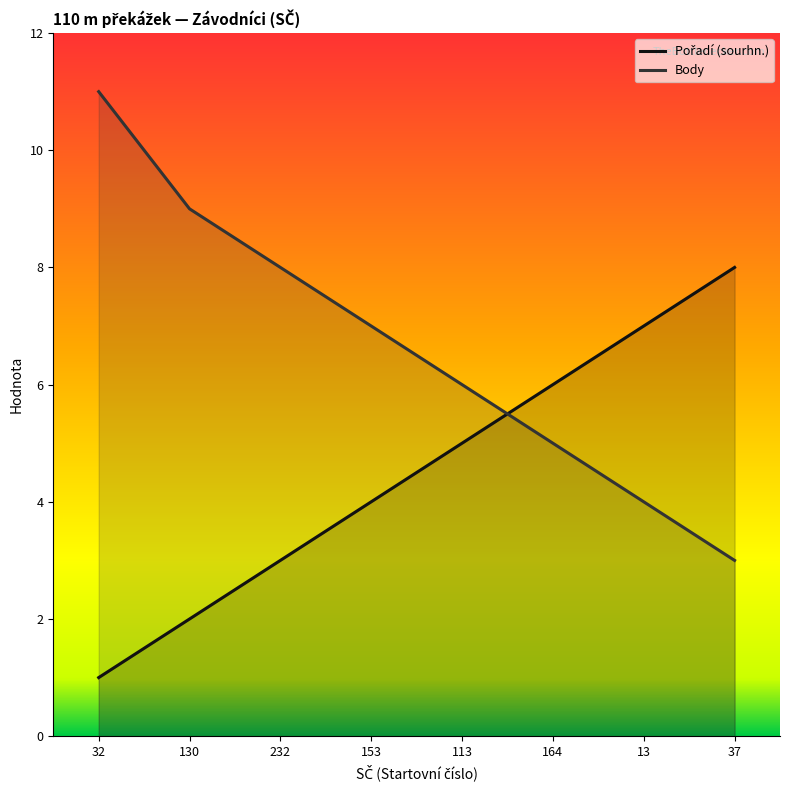

How many data points in Pořadí (sourhn.) are above 5?

3